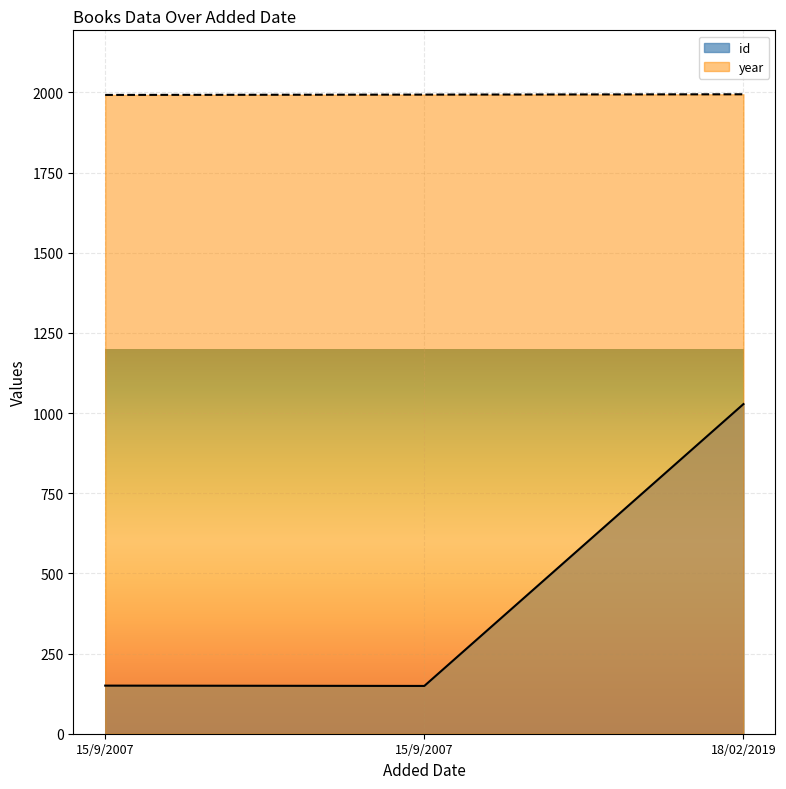

Which series has the largest total across all categories?

year